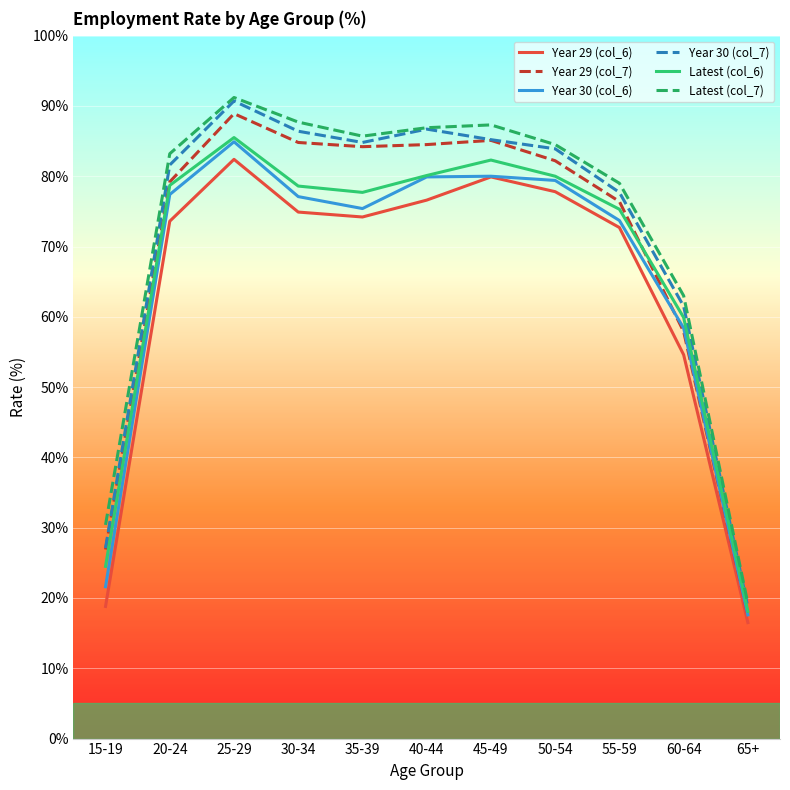

Where is the first local minimum for Year 30 (col_7)?

35-39